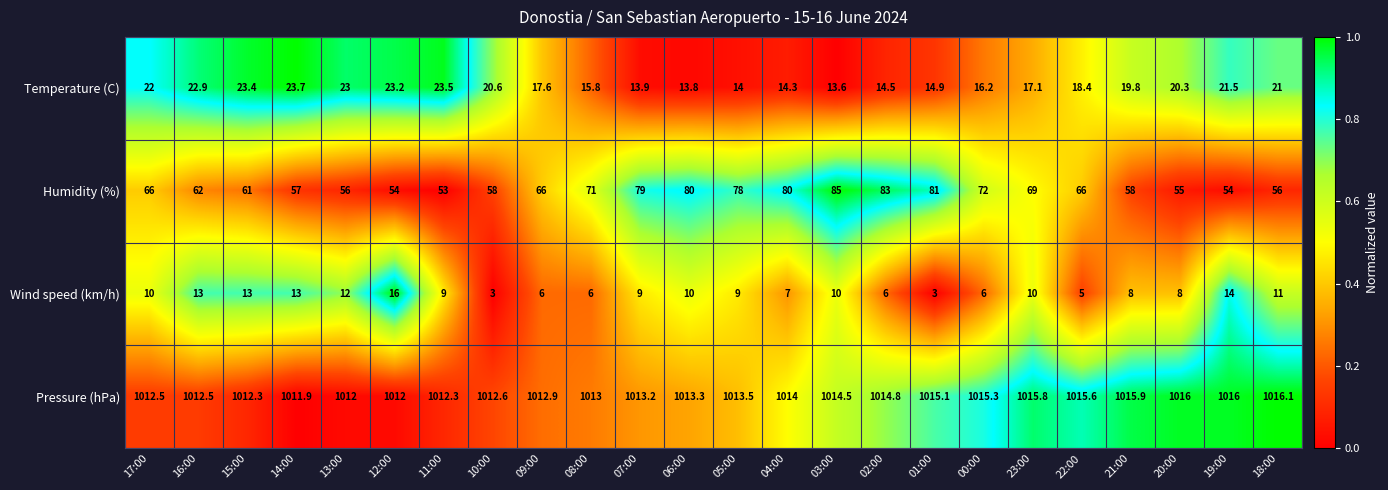

Is the value of Humidity (%) at 11:00 greater than the value of Pressure (hPa) at 21:00?

No